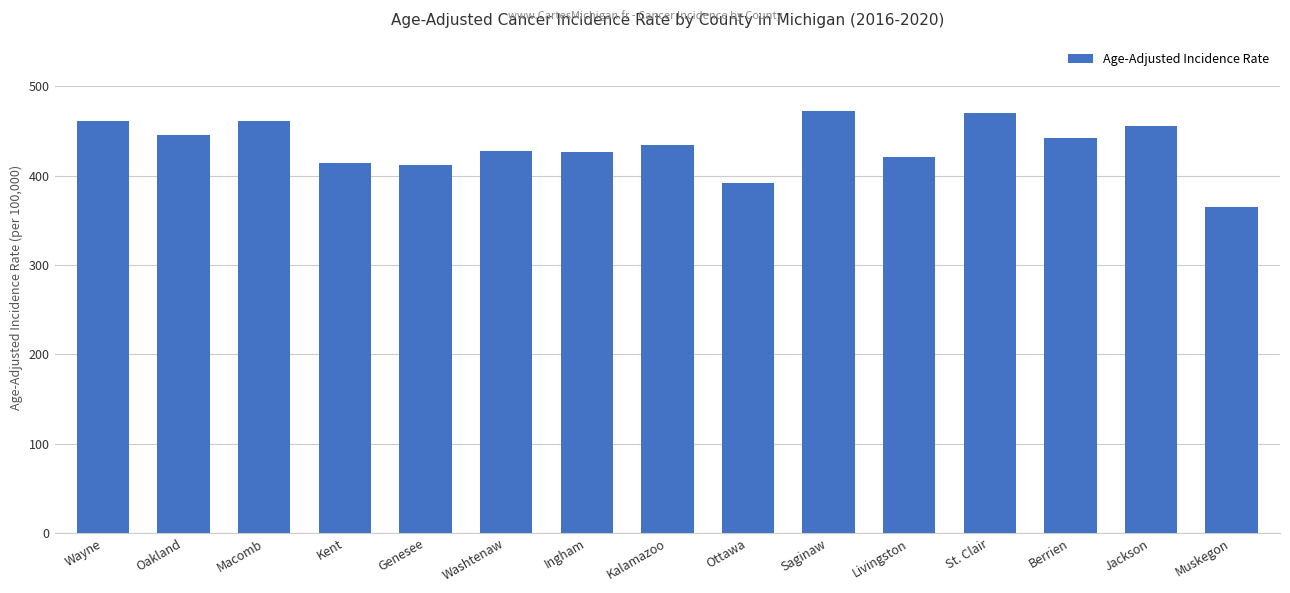

What is the maximum value shown in the chart?

472.8